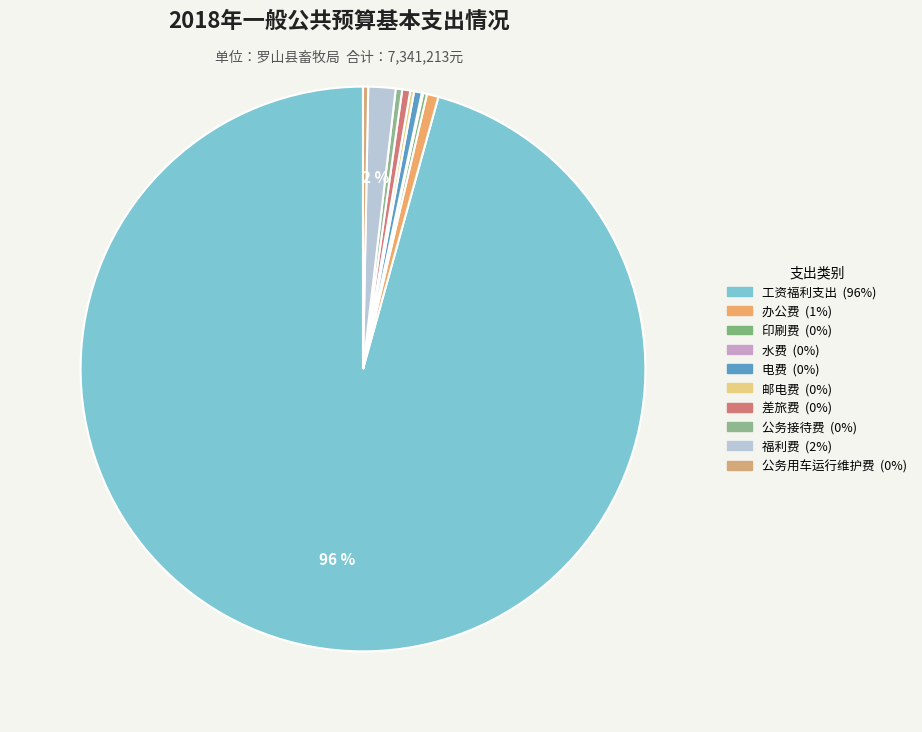

Which slice is the largest?

工资福利支出